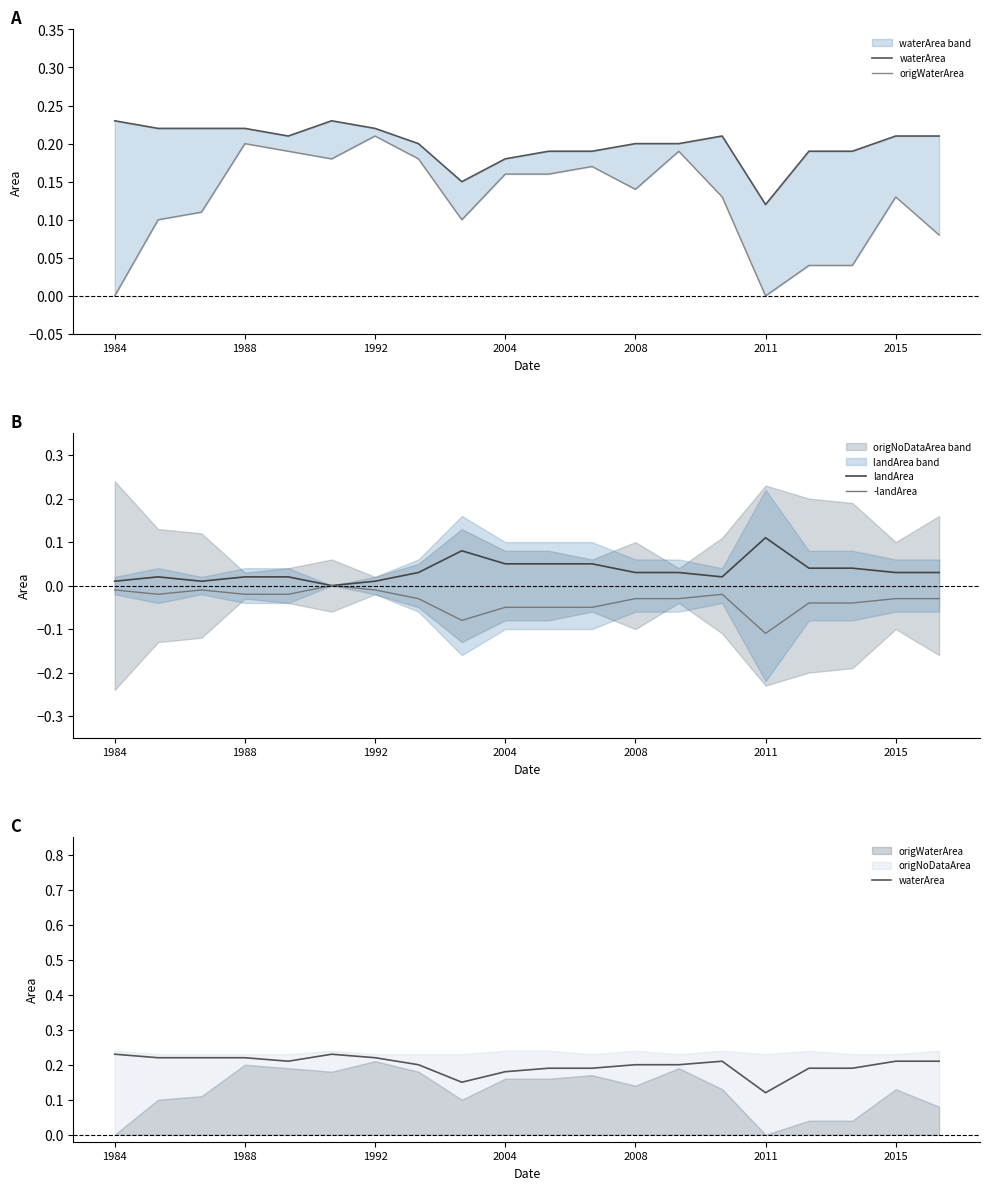

Which series has the largest total across all categories?

waterArea